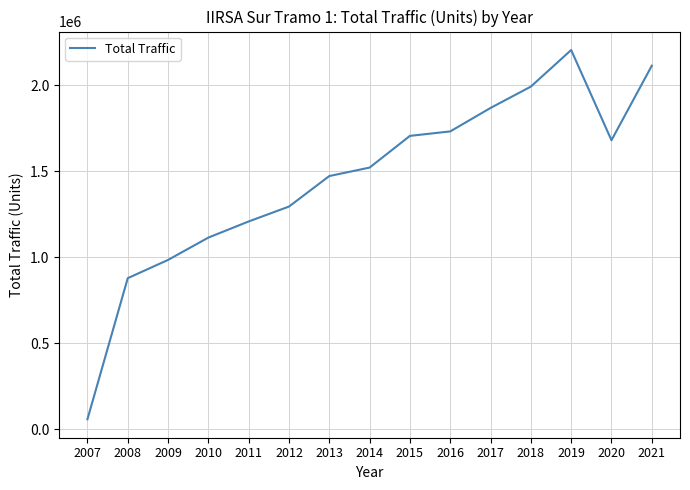

Reading left to right, extract all data points from this chart.

2007=58761	2008=879005	2009=985171	2010=1115011	2011=1208803	2012=1295405	2013=1472839	2014=1522024	2015=1706308	2016=1732328	2017=1868737	2018=1992786	2019=2205542	2020=1680873	2021=2114085